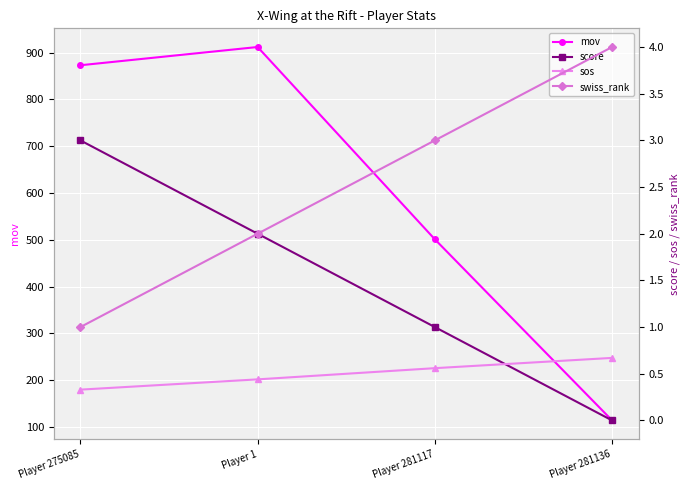

How many series are shown in this chart?

4